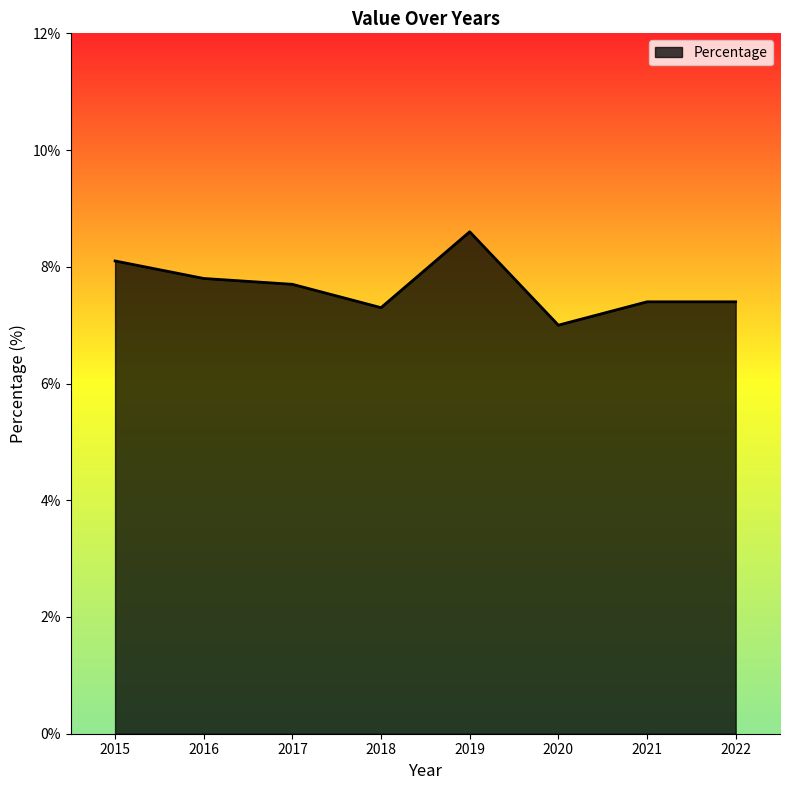

What is the ratio of the value at 2019 to the value at 2022?

1.2